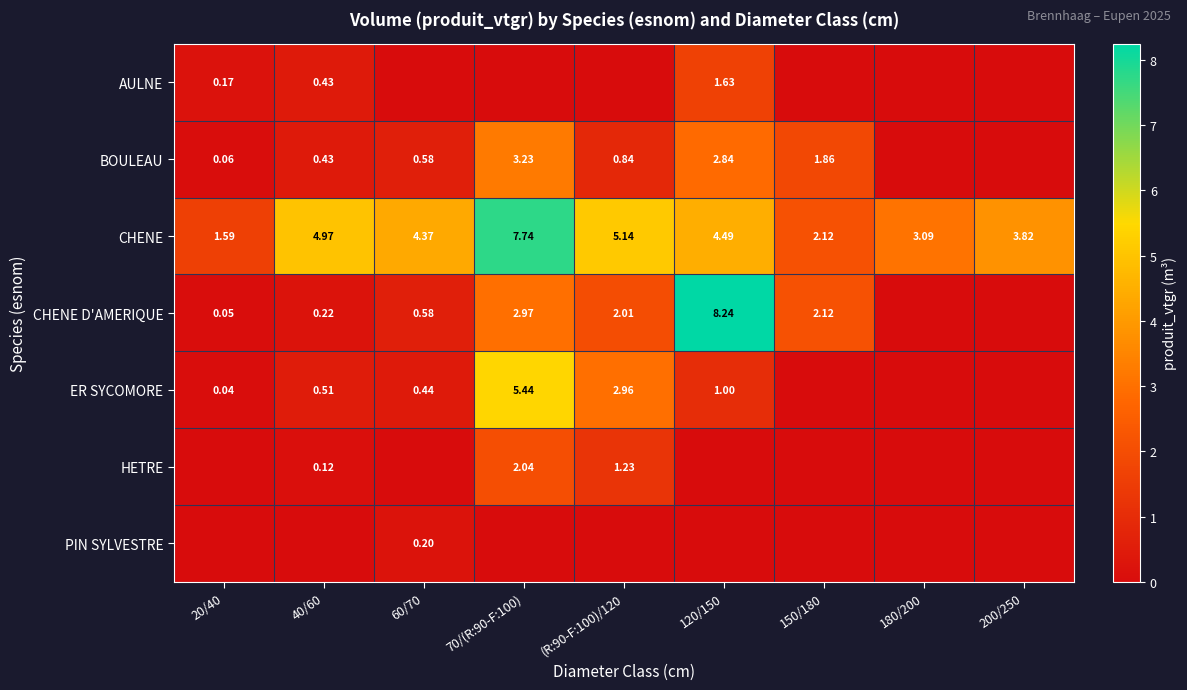

Between 40/60 and (R:90-F:100)/120, which series saw the biggest shift?

ER SYCOMORE